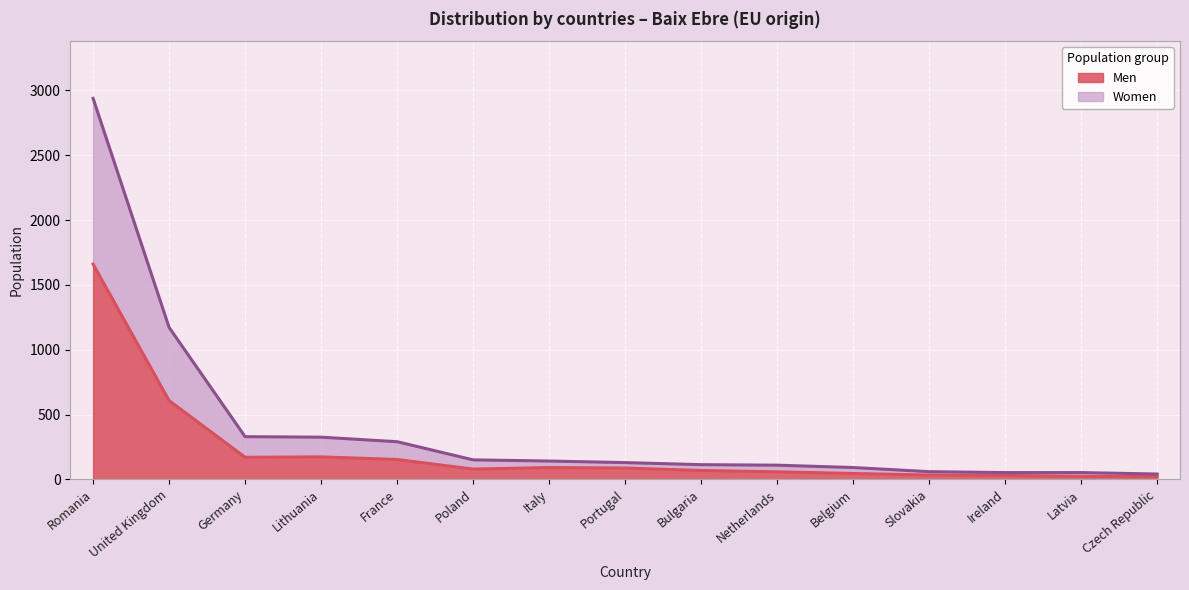

True or false: Men has more than 1 points higher than both neighbors.

True